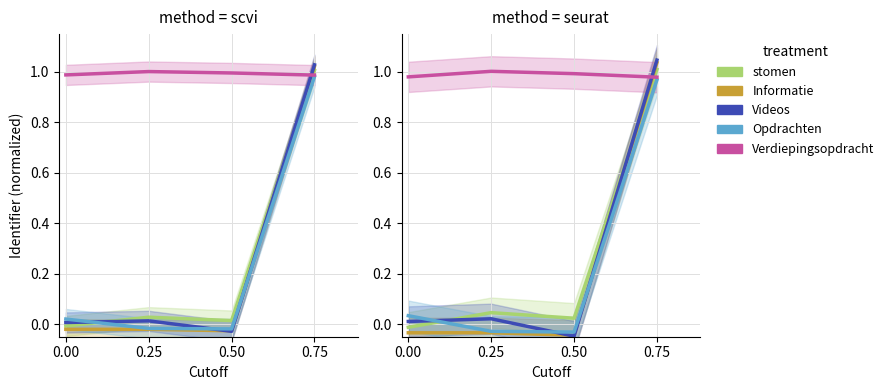

Is this an area chart (filled region under the line)?

No